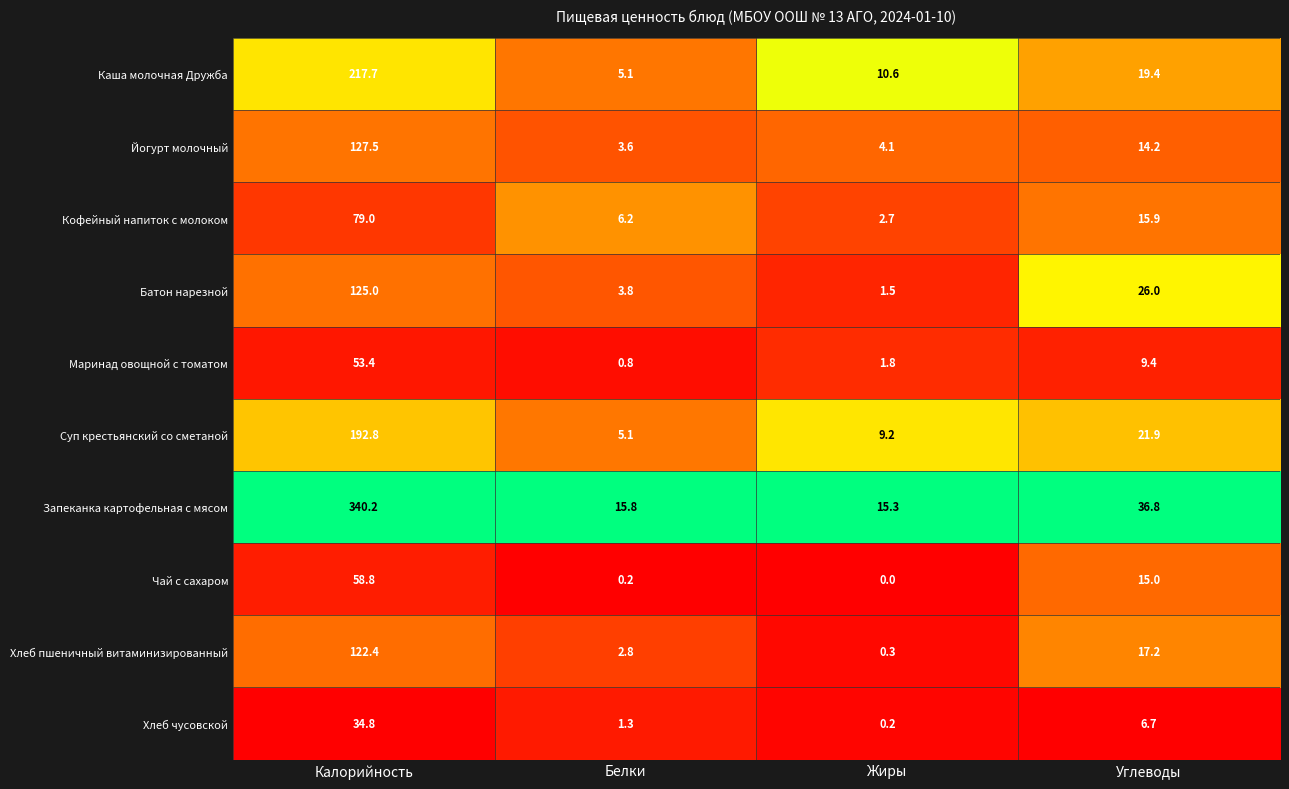

At how many categories does at least one series exceed 0?

4